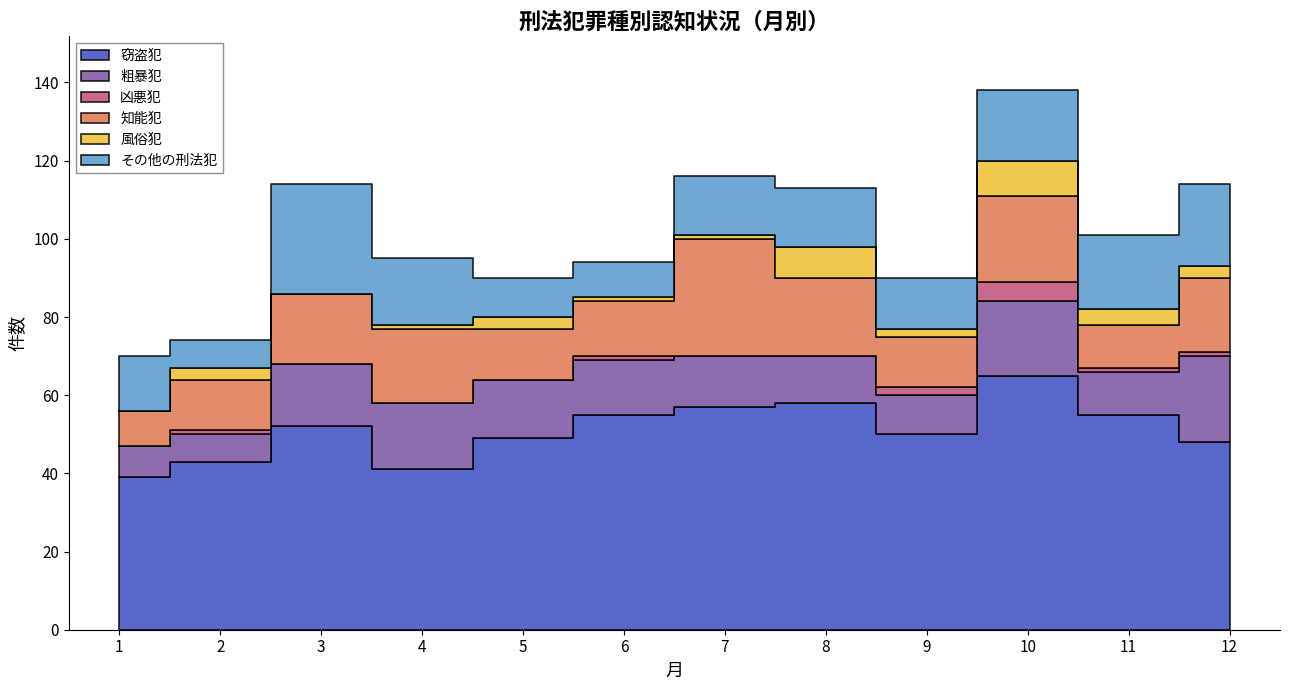

True or false: 粗暴犯 has more than 0 interior local peaks.

True